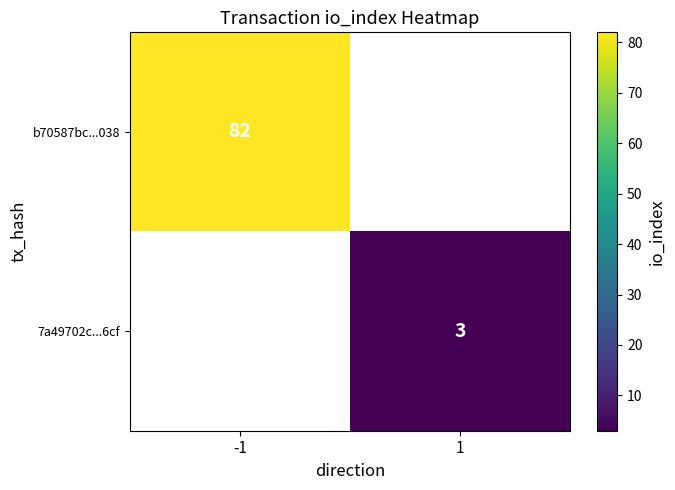

How many distinct data groups are displayed?

2